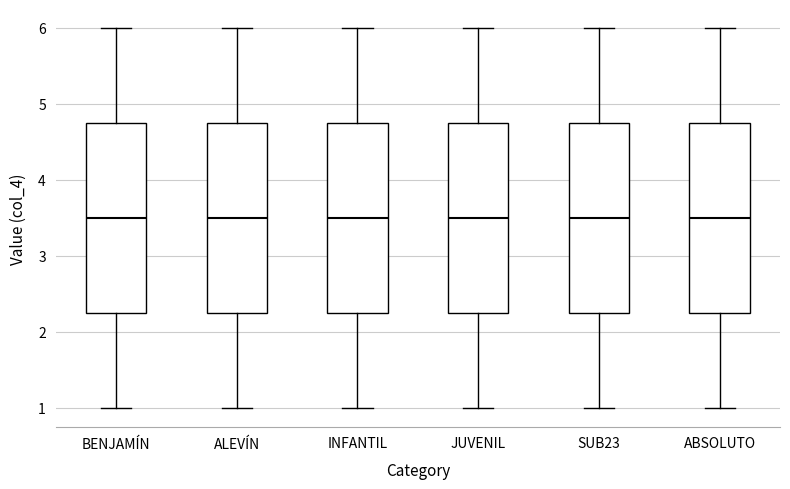

Reading left to right, transcribe this box plot: for each box, give where its median line is, the range the box spans, and where its two whiskers end, as read against the y-axis. The values are not printed on the chart, so give them approximately, as read against the axis.

BENJAMÍN: median 3.5, box 2.3 to 4.8, whiskers 1.0 to 6.0
ALEVÍN: median 3.5, box 2.3 to 4.8, whiskers 1.0 to 6.0
INFANTIL: median 3.5, box 2.3 to 4.8, whiskers 1.0 to 6.0
JUVENIL: median 3.5, box 2.3 to 4.8, whiskers 1.0 to 6.0
SUB23: median 3.5, box 2.3 to 4.8, whiskers 1.0 to 6.0
ABSOLUTO: median 3.5, box 2.3 to 4.8, whiskers 1.0 to 6.0